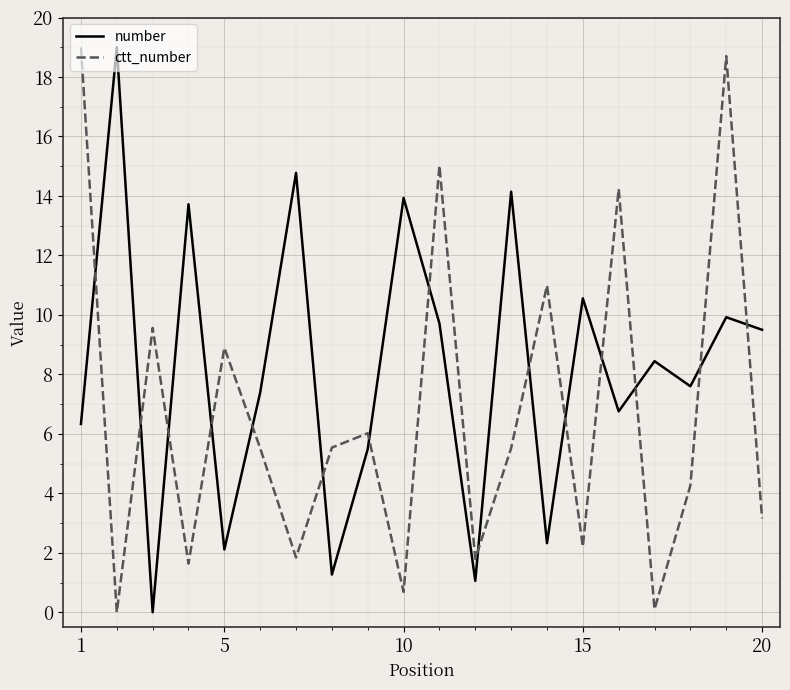

How many positive values does the number series have?

19